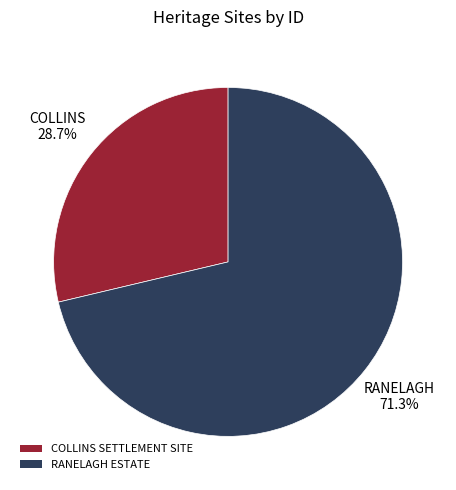

Does COLLINS SETTLEMENT SITE account for over 50% of the chart?

No